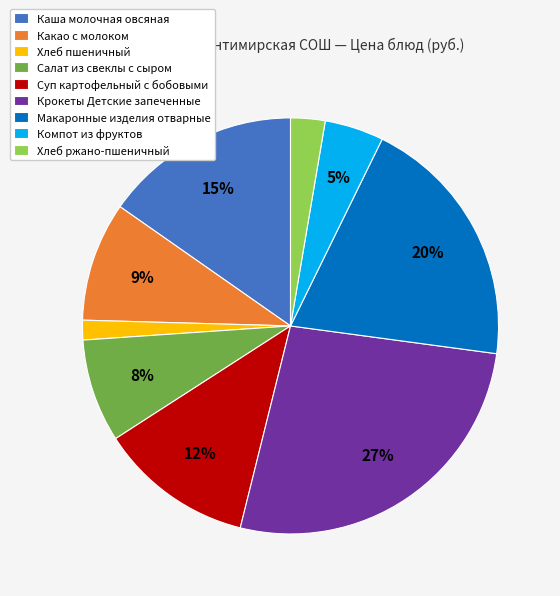

Which category has the biggest portion of the pie?

Крокеты Детские запеченные